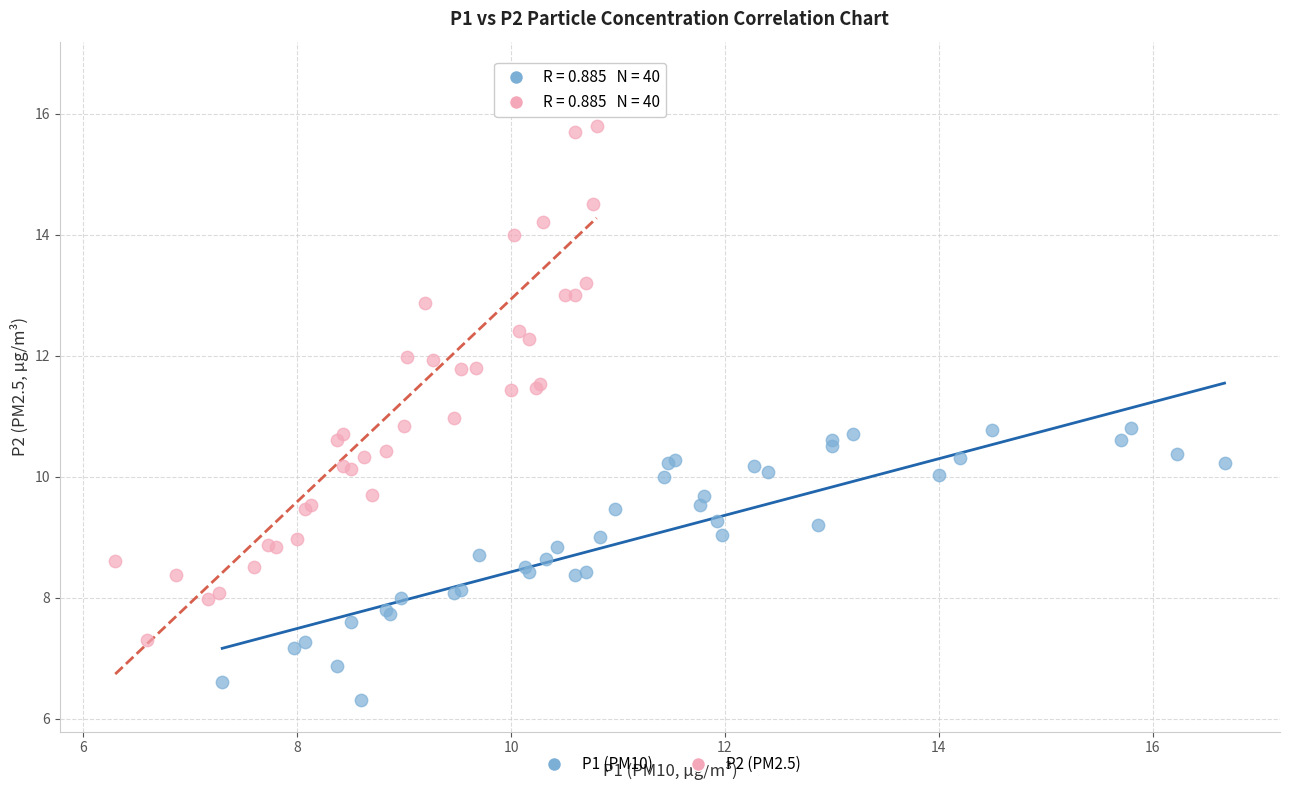

Which series contains the highest Y value?

P2 (PM2.5)